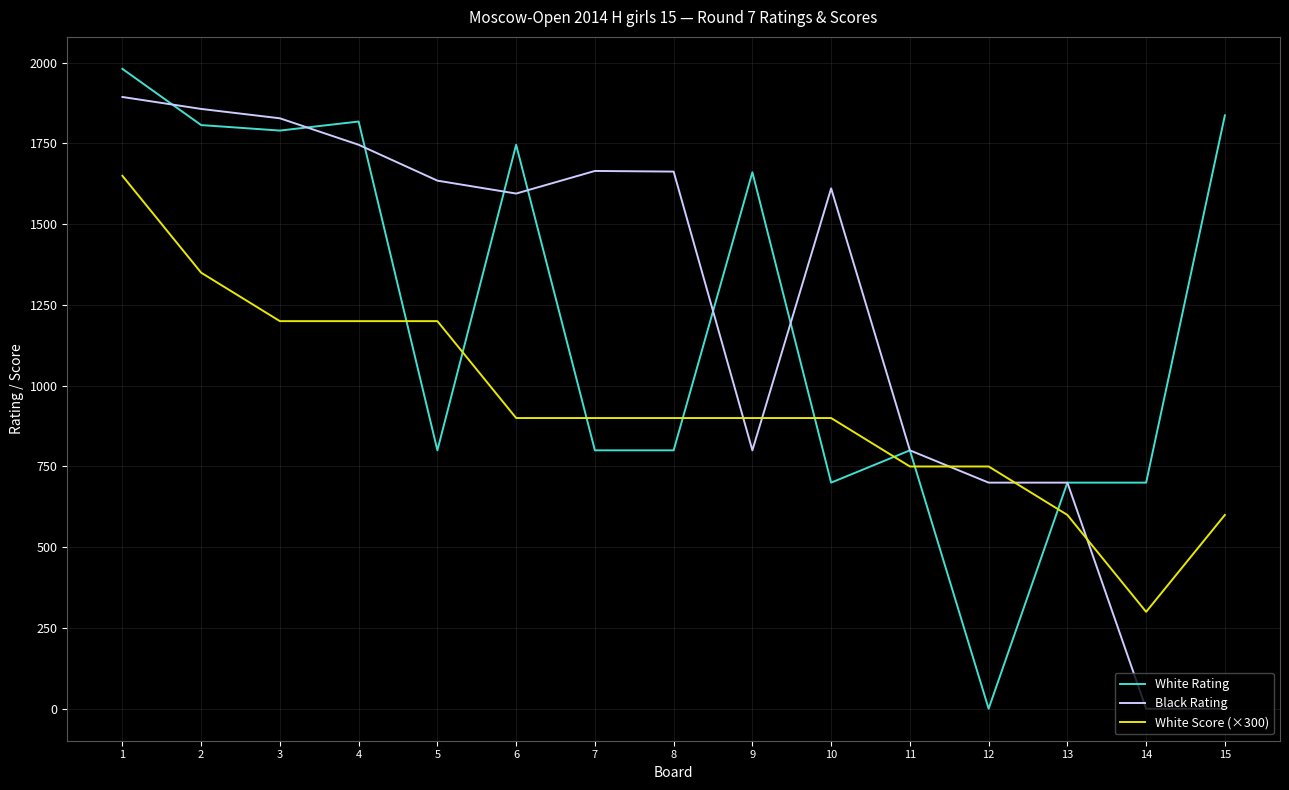

How many intersections are there between White Rating and White Score (×300)?

8